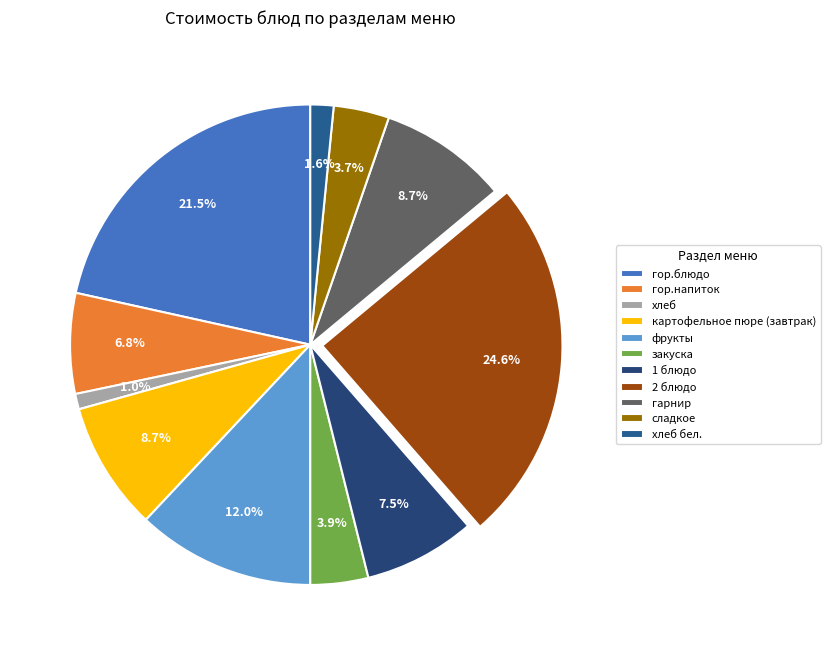

To the nearest percent, what is the average slice percentage?

9%